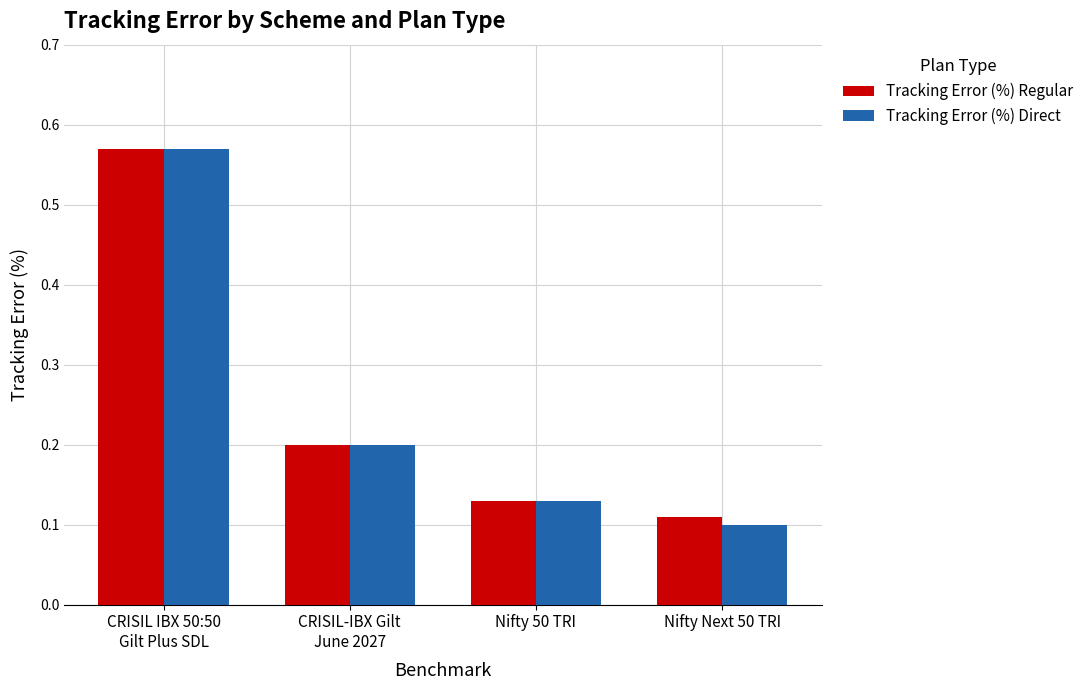

What is the sum of all Tracking Error (%) Regular values?

1.0